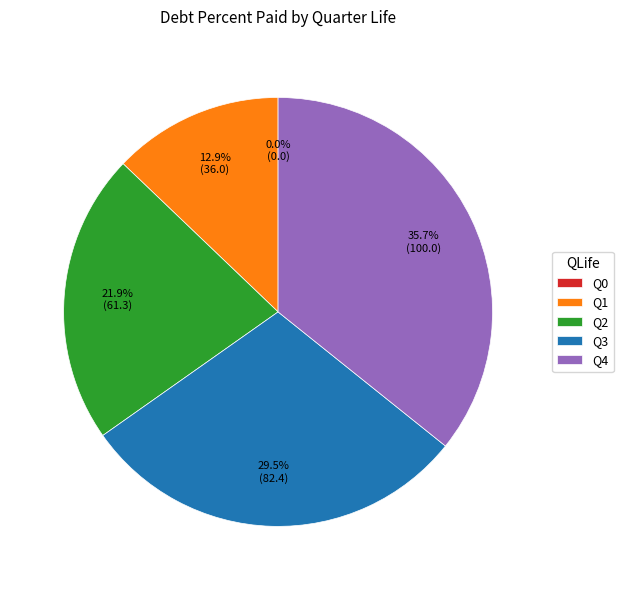

Combined, what portion of the pie is Q1 and Q2?

34.8%